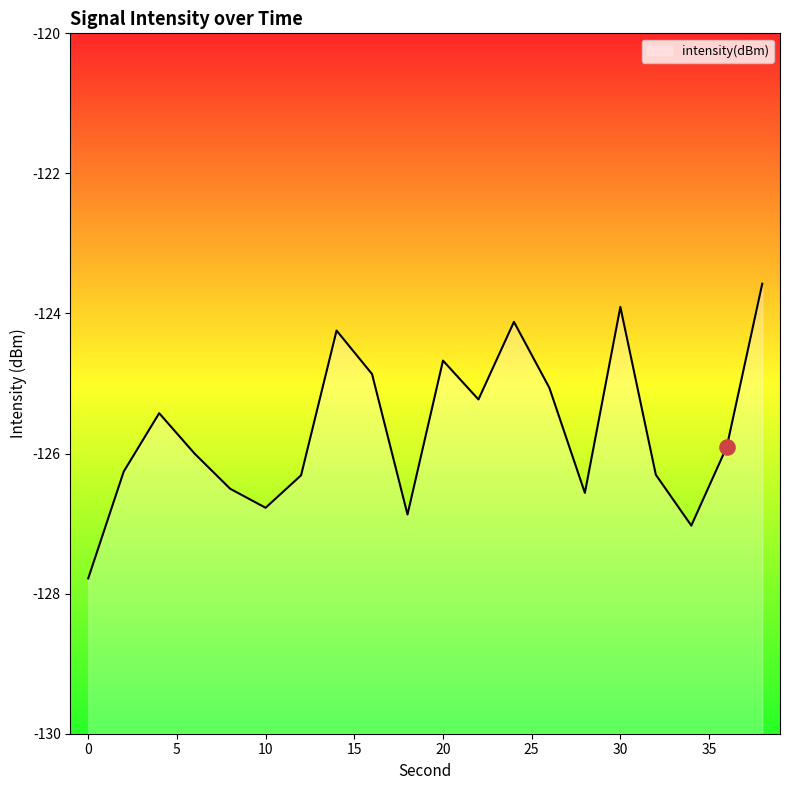

Which has a higher value, 8 or 10?

8